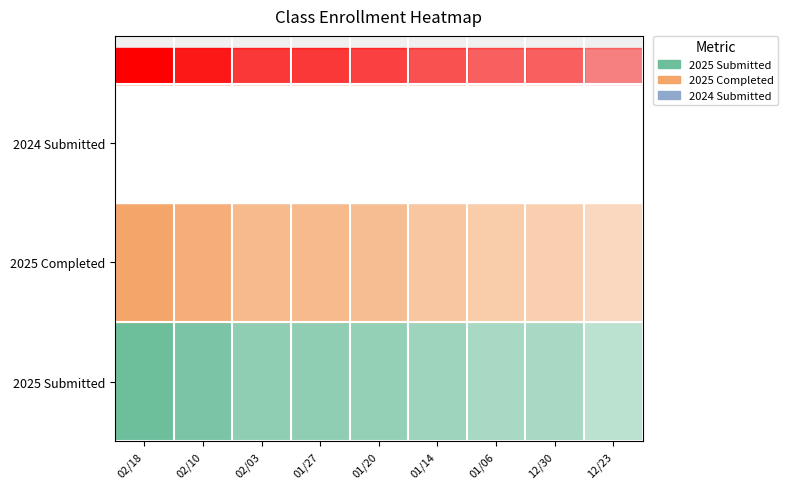

True or false: 01/27 has a value of 16 at 1.

False